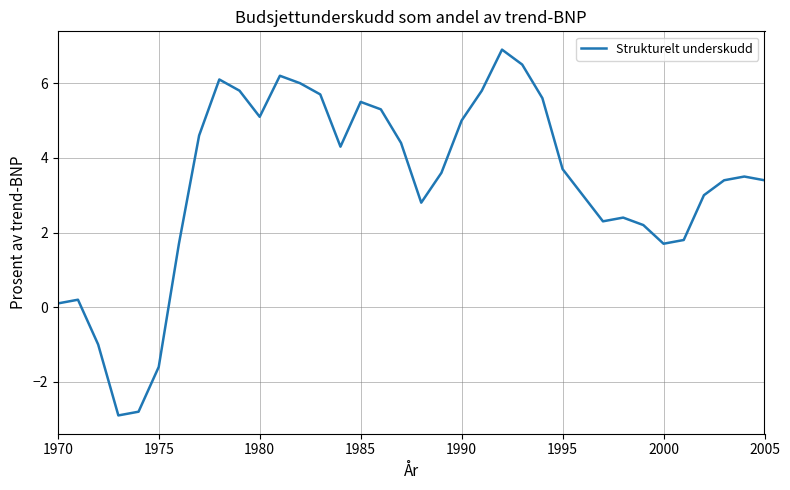

What is the smallest value displayed?

-2.9